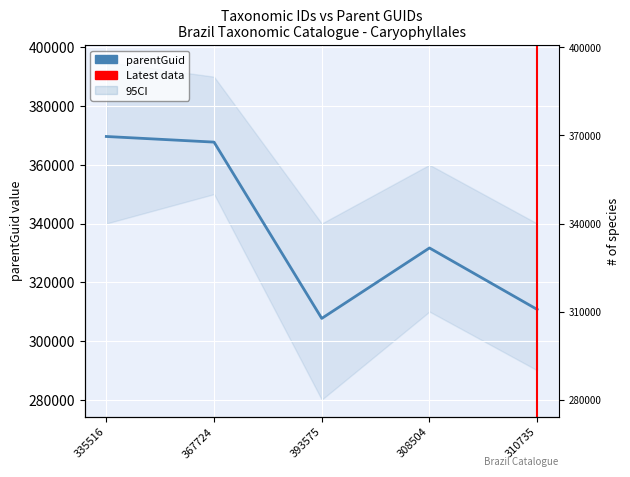

True or false: there are more than 1 points higher than both neighbors.

False